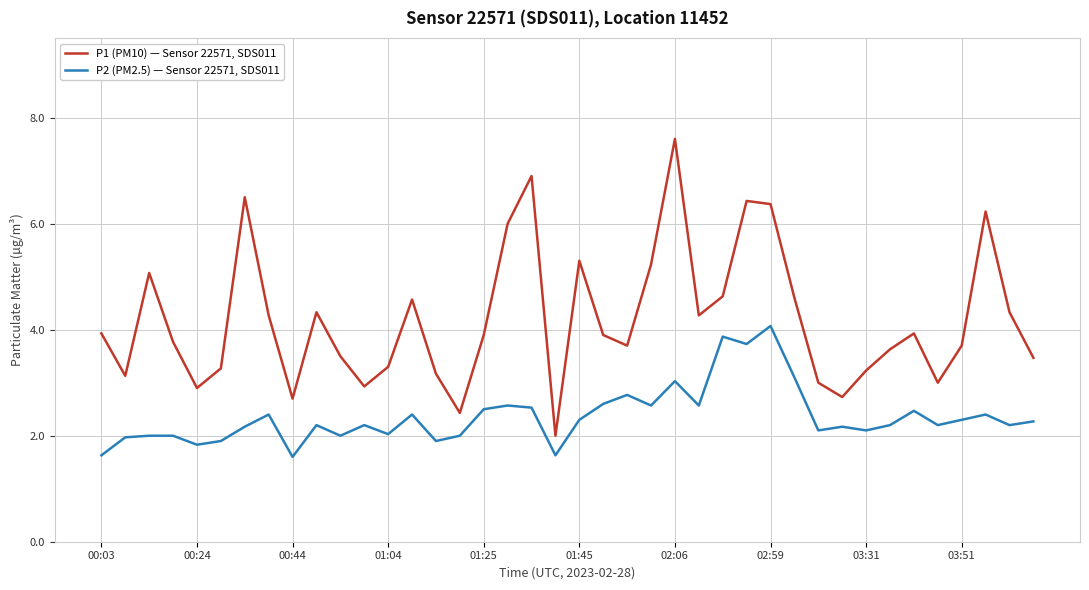

What is the greatest value displayed?

7.6